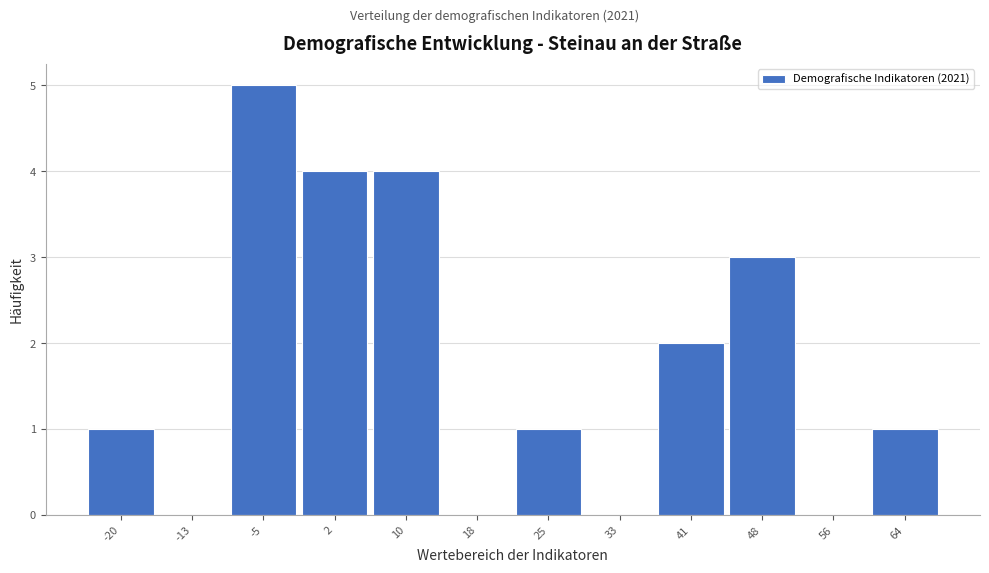

Reading left to right, what are all the values shown in this chart?

-20=1	-13=0	-5=5	2=4	10=4	18=0	25=1	33=0	41=2	48=3	56=0	64=1